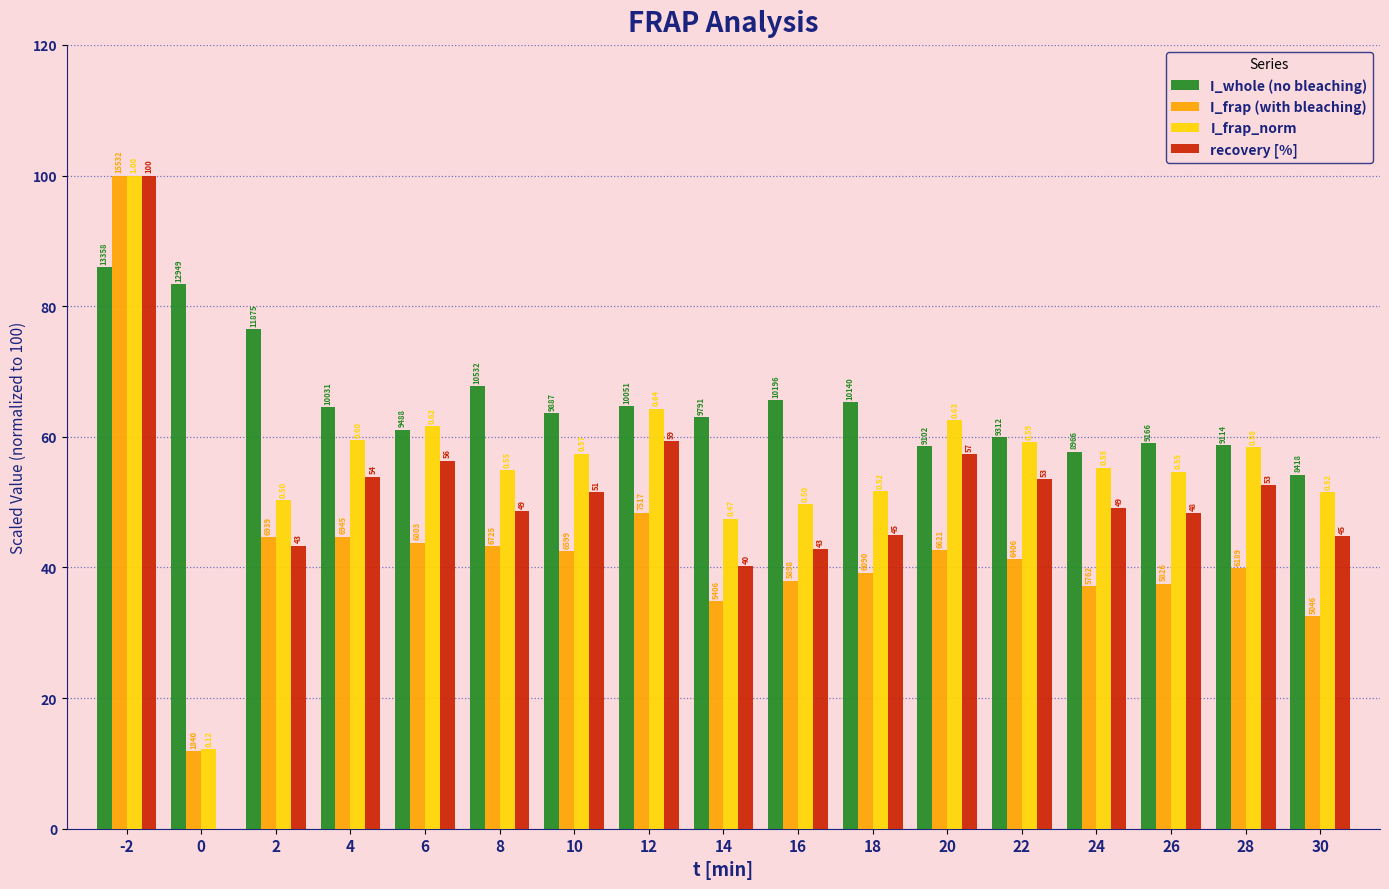

What is the value of the I_frap (with bleaching) bar at the 17th from the left?

32.5